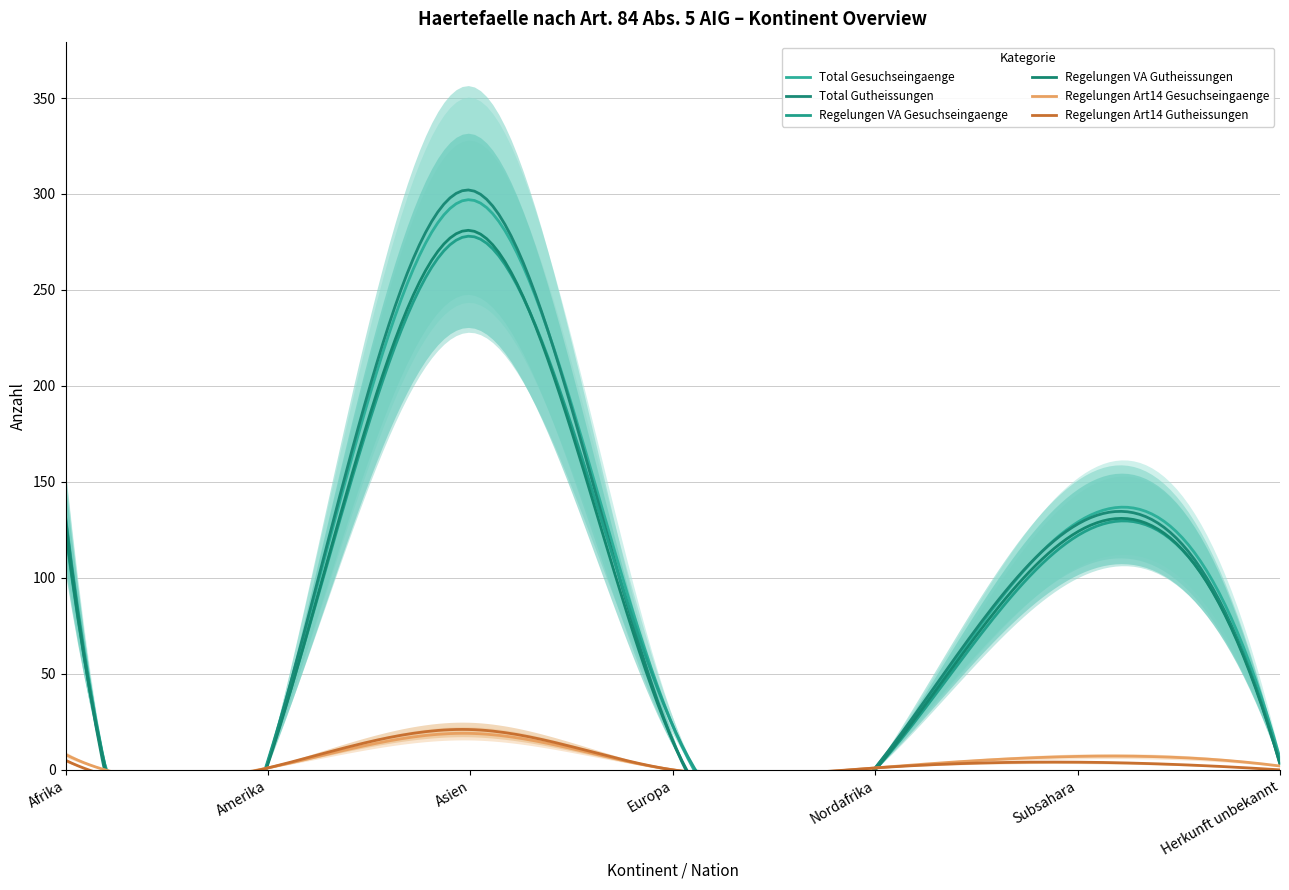

True or false: Total Gesuchseingaenge and Regelungen VA Gesuchseingaenge intersect in this chart.

False